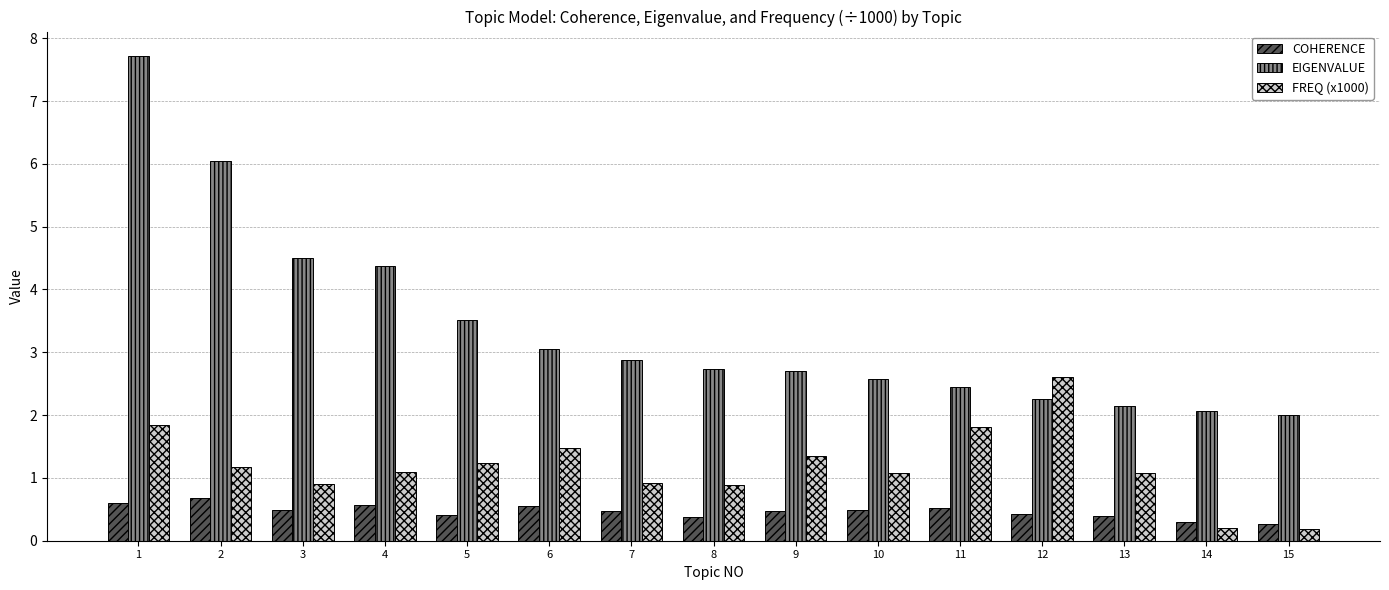

Read the EIGENVALUE value at 5.

3.5